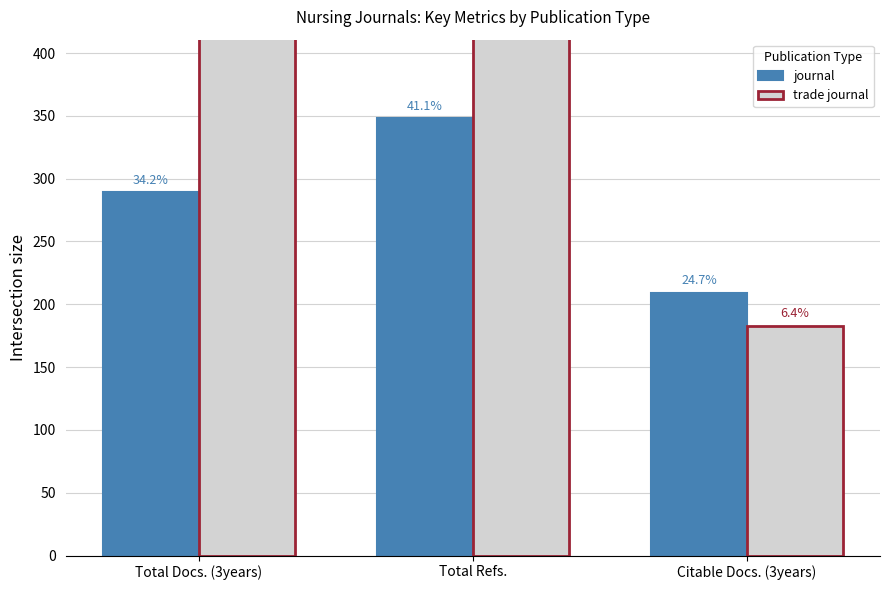

What is the sum of the trade journal values at Total Refs. and Citable Docs. (3years)?

2123